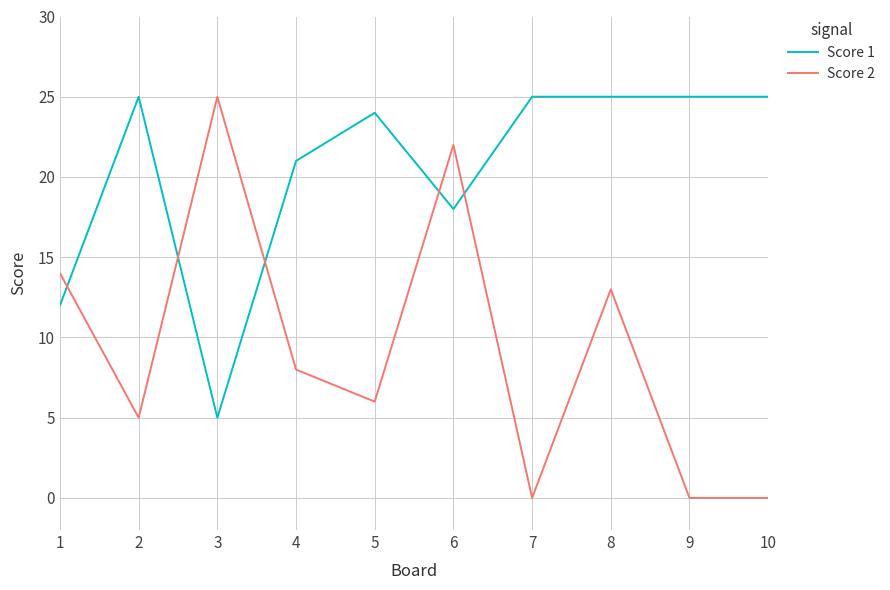

What is the difference between the maximum and minimum values in the Score 2 series?

25